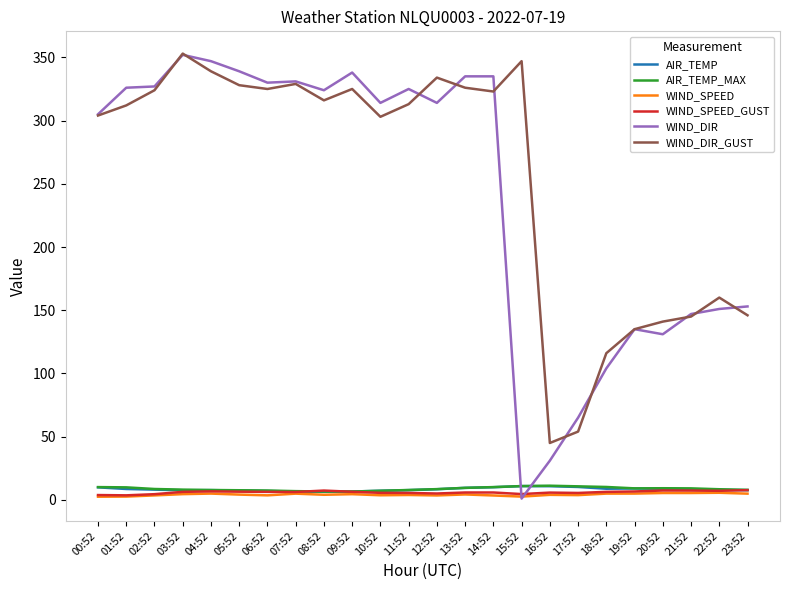

What is the difference between the second highest and minimum values in the WIND_DIR_GUST series?

302.0